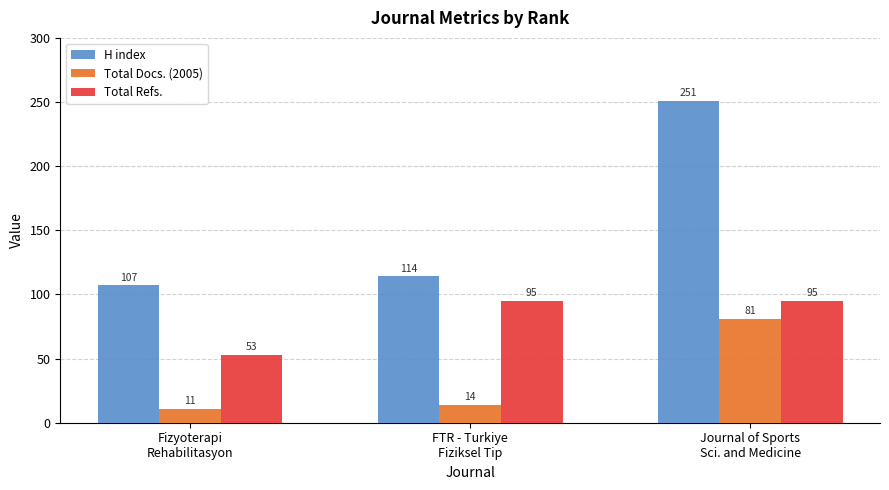

At FTR - Turkiye
Fiziksel Tip, list the series in order from smallest to largest.

Total Docs. (2005), Total Refs., H index